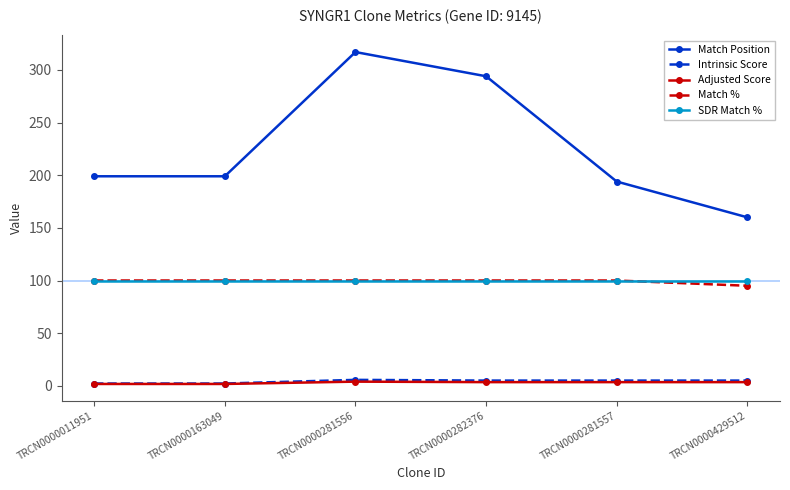

The Match % series shows 100.0 at TRCN0000281556. True or false?

True